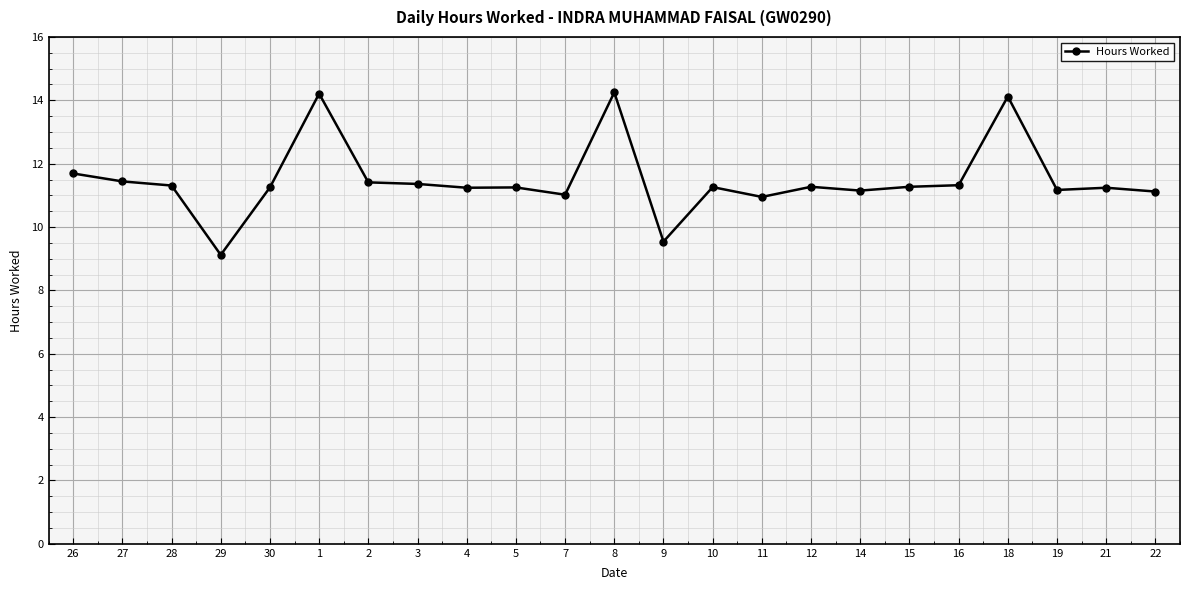

What is the change in value from 27 to 12?

-0.2